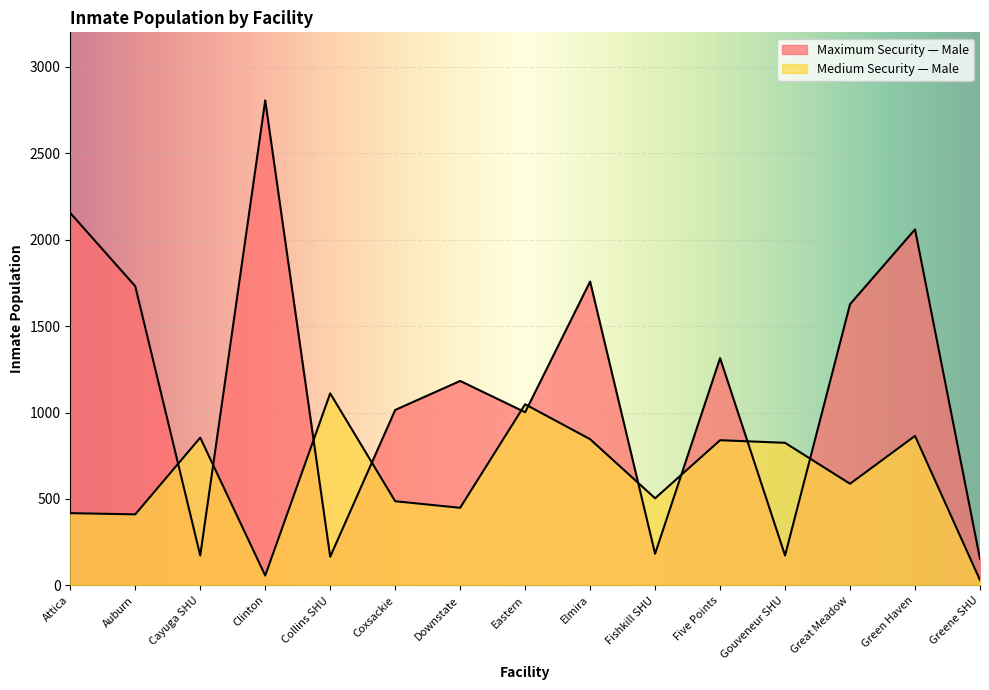

What is the approximate value of Maximum Security — Male at Cayuga SHU, to the nearest 50?

150